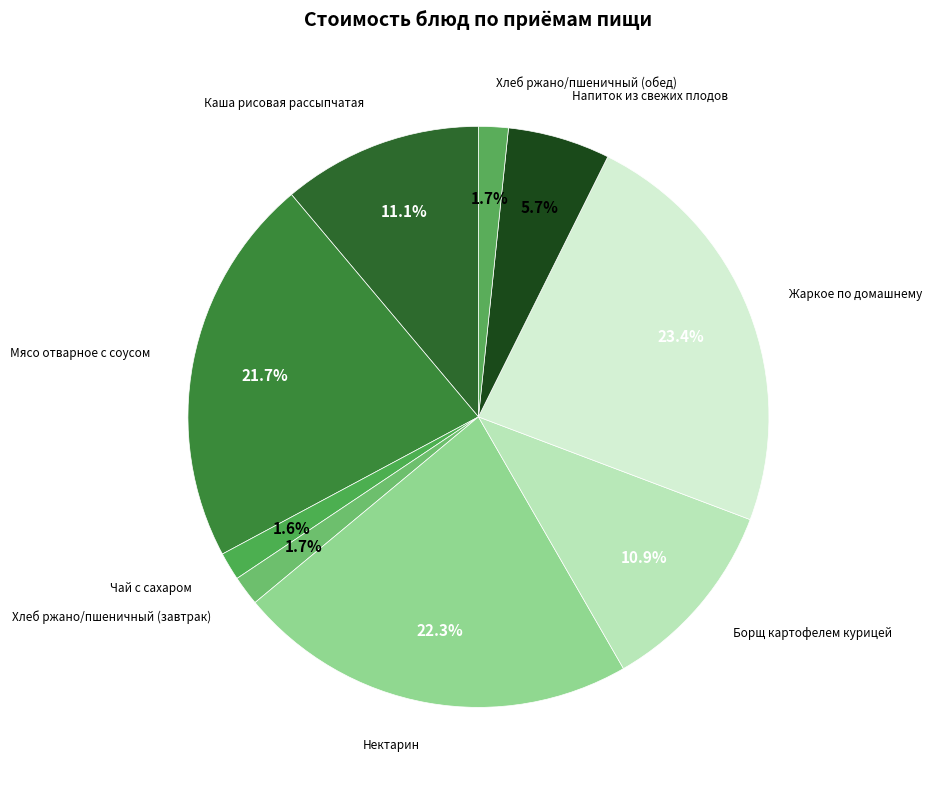

What is the ratio of the value at Чай с сахаром to the value at Каша рисовая рассыпчатая?

0.1